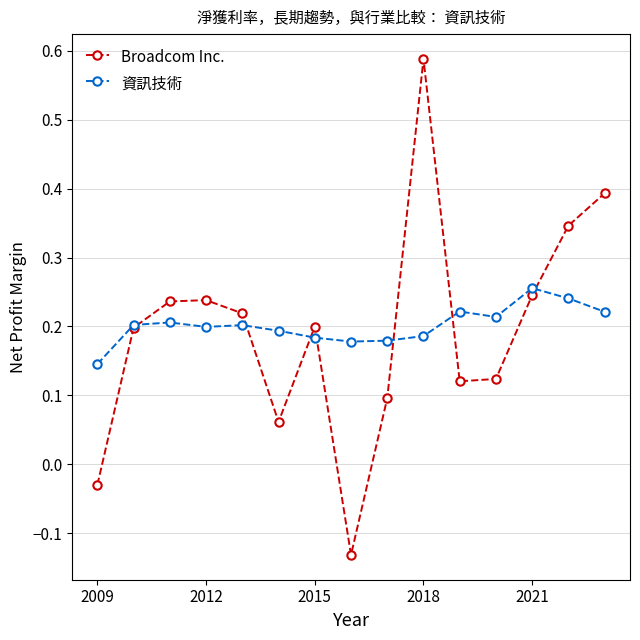

How many 資訊技術 values are between 0 and 1?

15